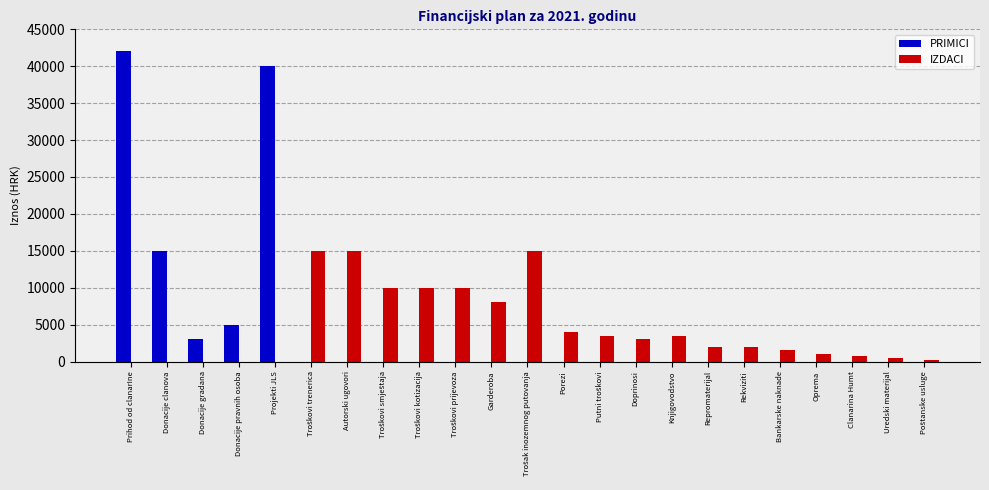

The PRIMICI series shows 0 at Repromaterijal. True or false?

True